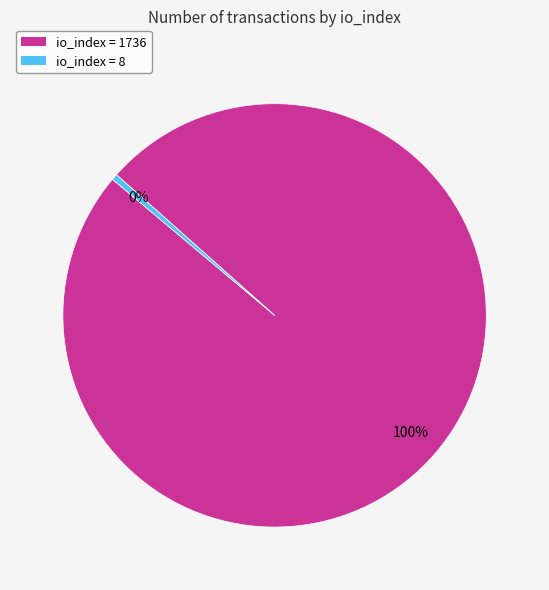

To the nearest percent, what is the average slice percentage?

50%